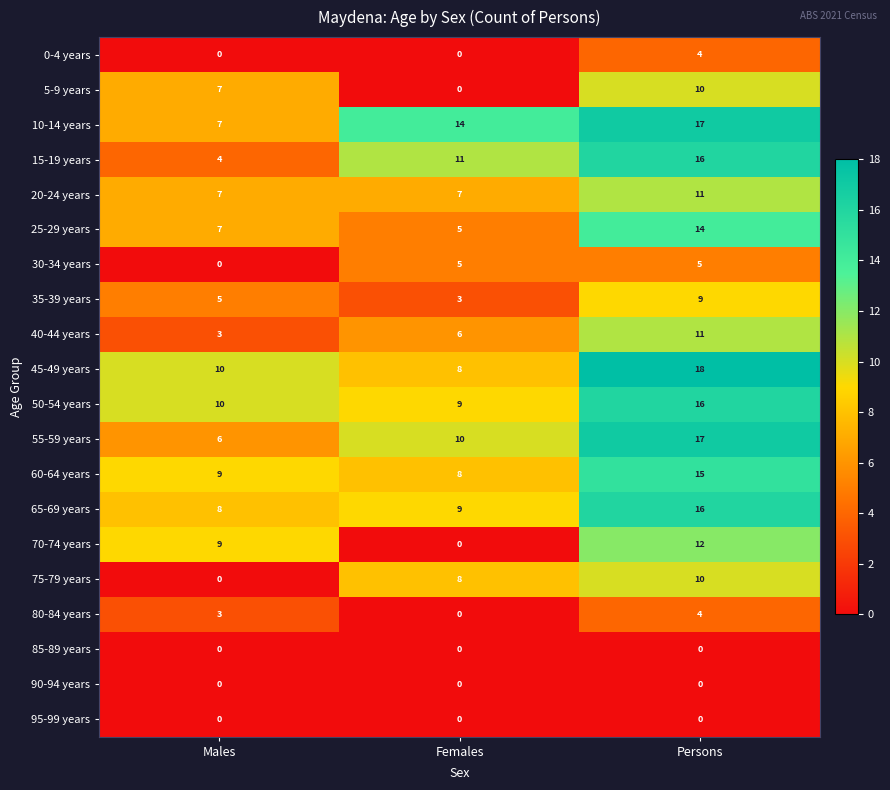

The value of 5-9 years at Persons is 10. True or false?

True